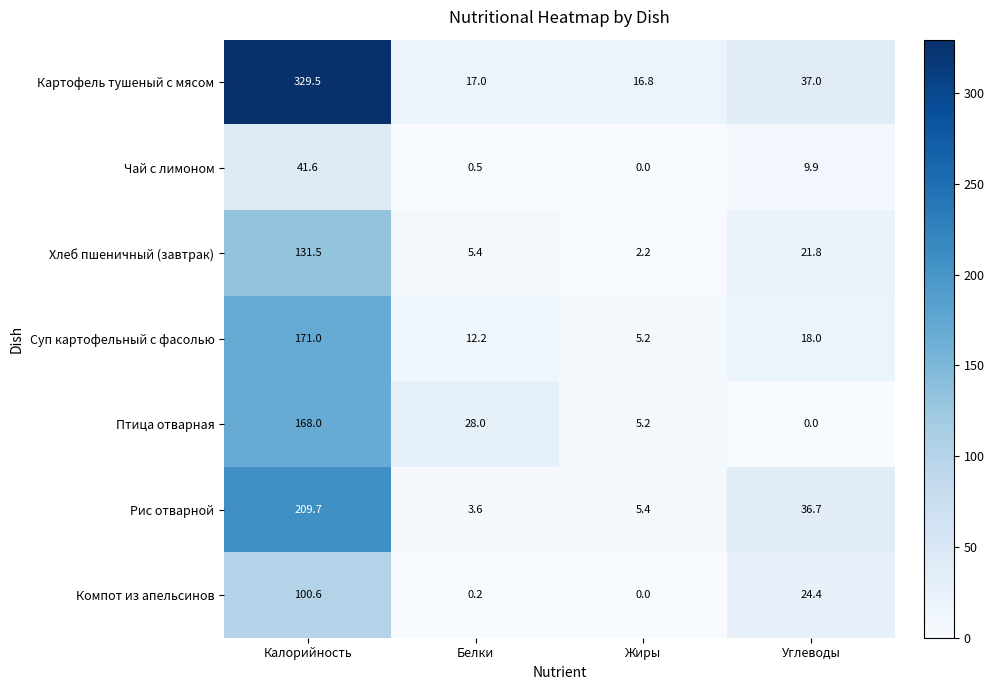

Which series changed the most between Калорийность and Углеводы?

Картофель тушеный с мясом